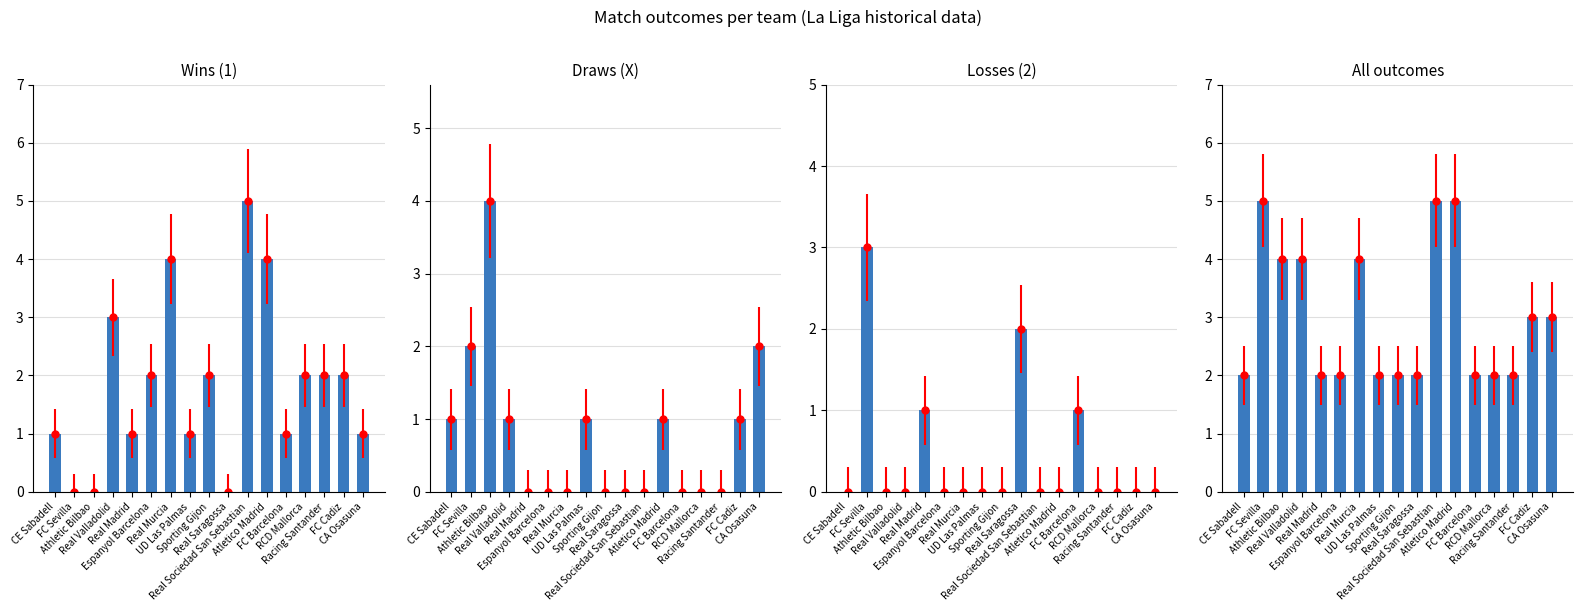

What is the label of the 13th bar from the left?

FC Barcelona